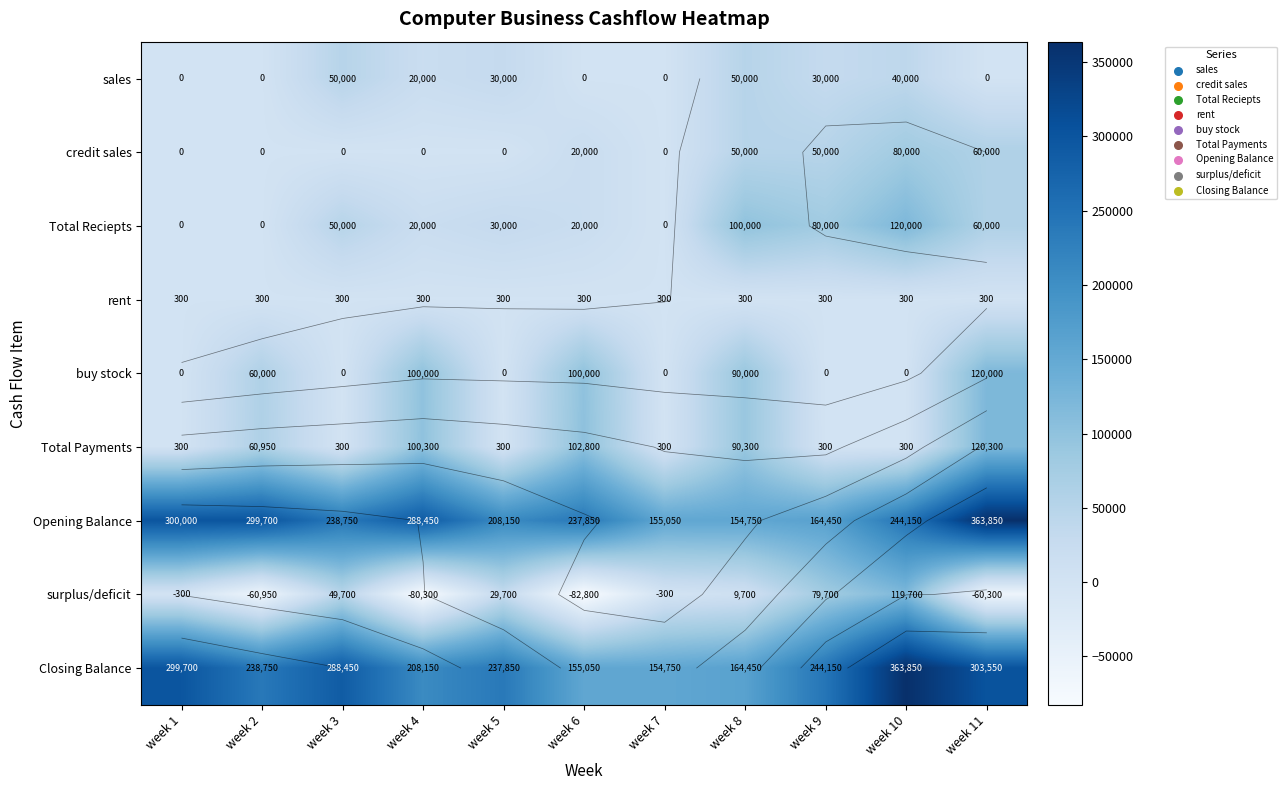

What is the sum of the Total Payments values at week 6 and week 5?

103100